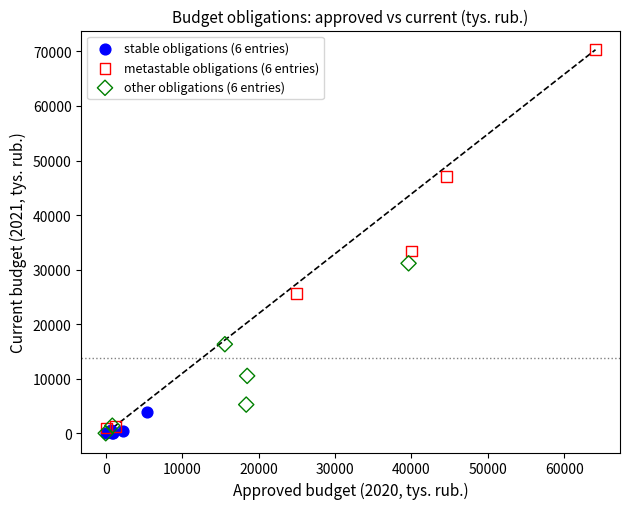

Which series has the widest spread of Y values?

metastable obligations (6 entries)